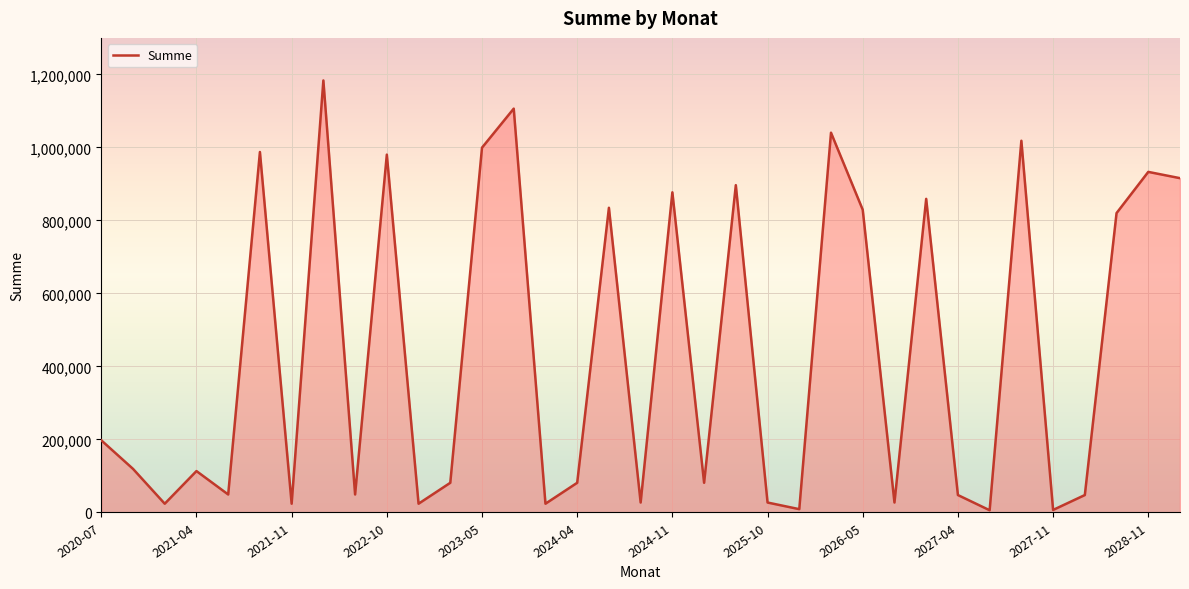

What is the maximum value shown in the chart?

1183405.0